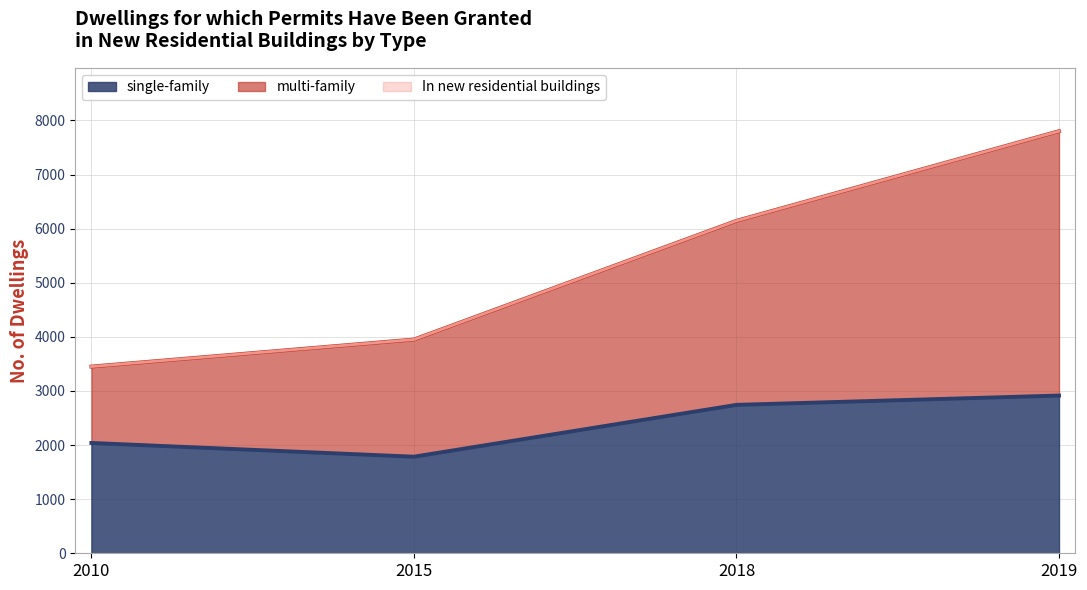

How many In new residential buildings values are between 3951 and 7802?

3